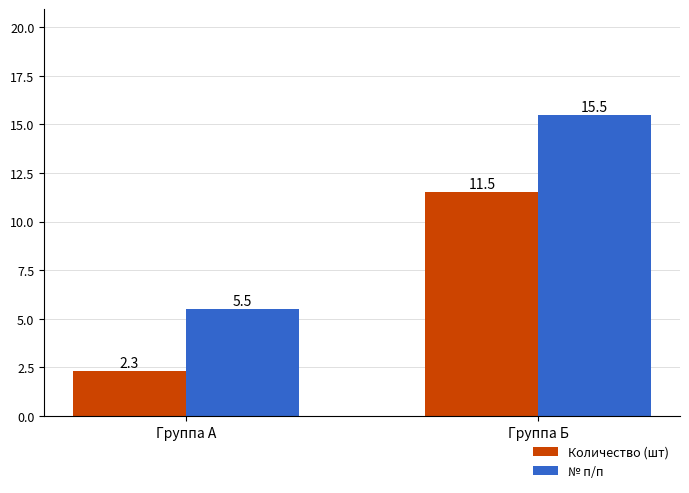

What is the smallest value displayed?

2.3